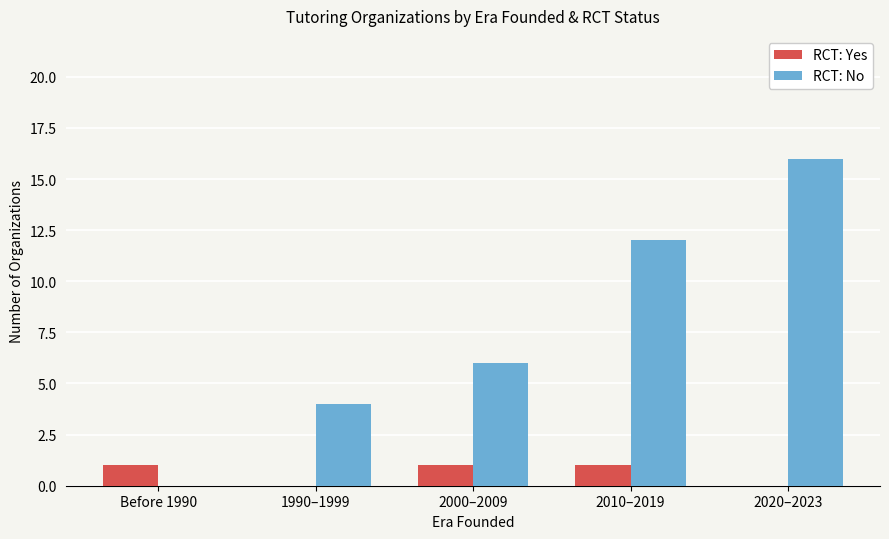

What is the highest value of the RCT: No series?

16